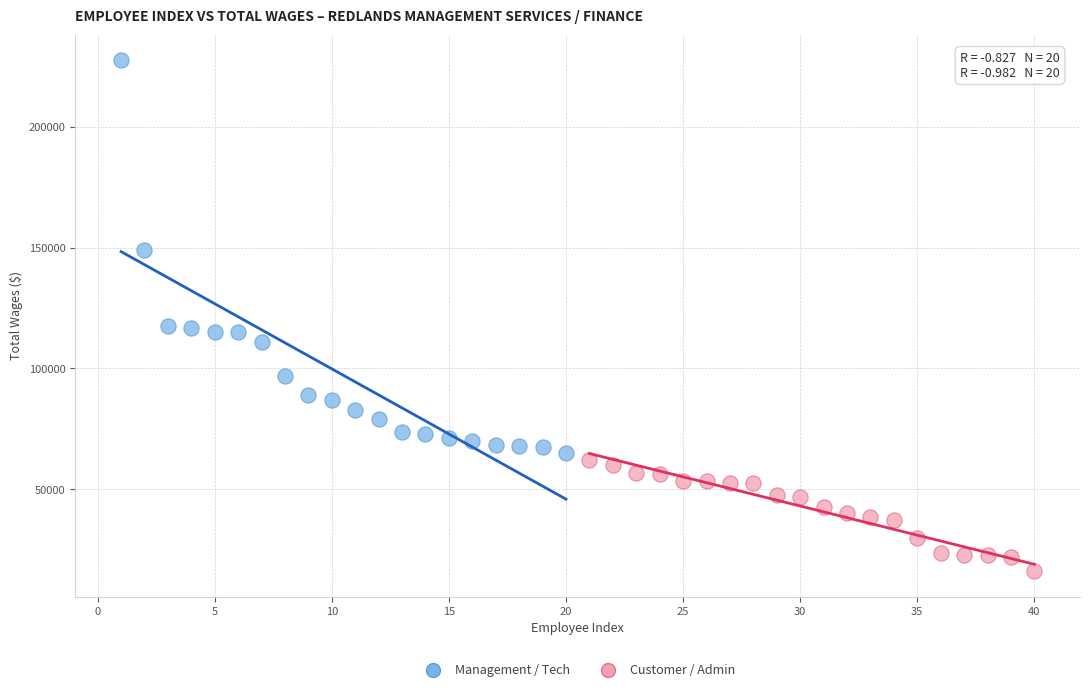

Which series reaches the maximum Y coordinate?

Management / Tech